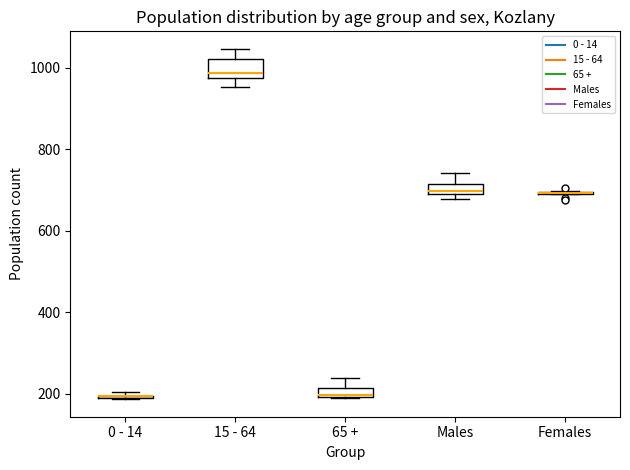

Comparing the boxes themselves (not the whiskers), which one is the tallest?

15 - 64